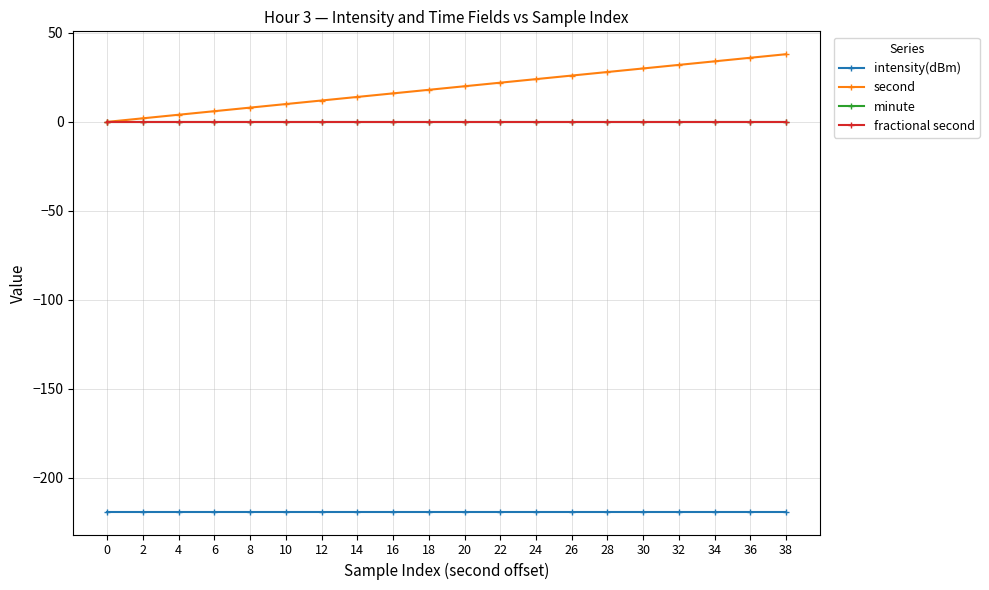

Is this an area chart (filled region under the line)?

No